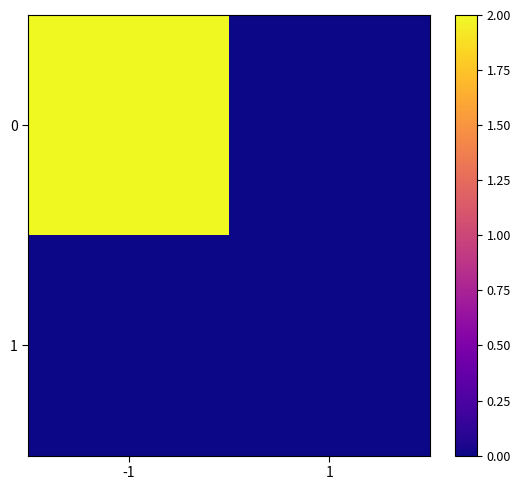

Reading left to right, list all the values displayed in this chart.

0: -1=2.0	1=0.0
1: -1=0.0	1=0.0